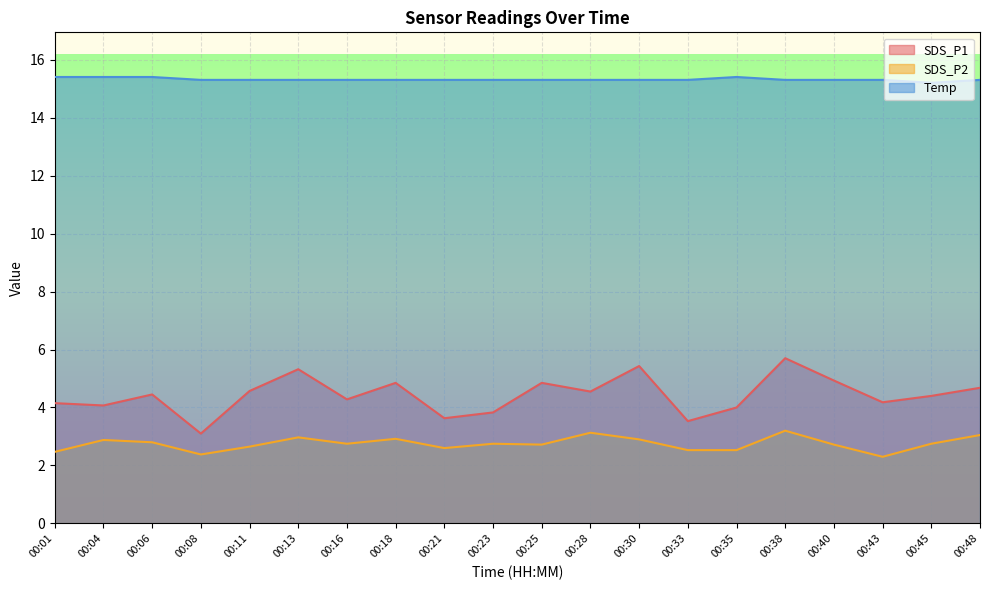

What is the value of the Temp point at the 15th from the left?

15.4